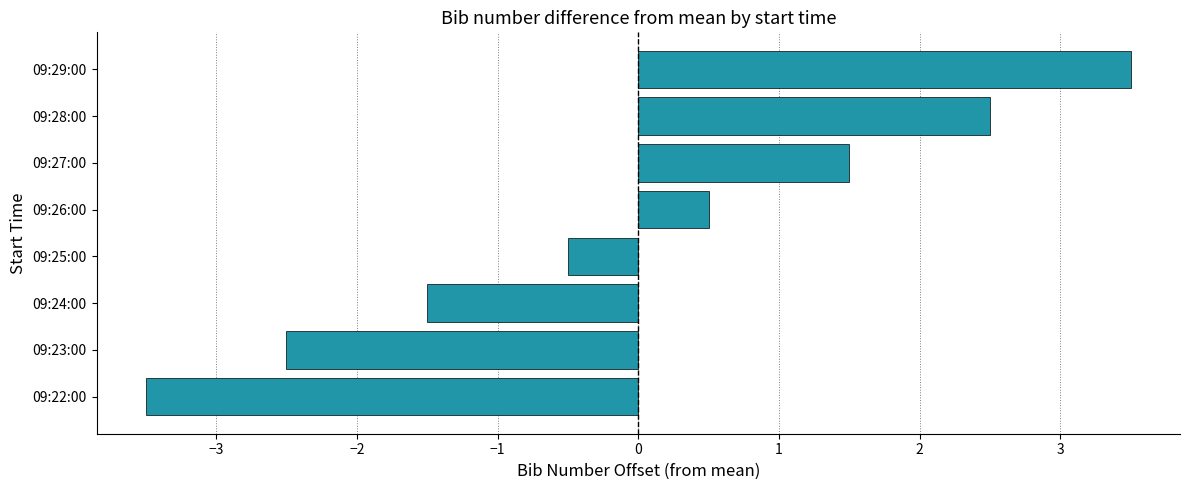

Reading bottom to top, transcribe all the data shown in this chart.

-3.5	-2.5	-1.5	-0.5	0.5	1.5	2.5	3.5